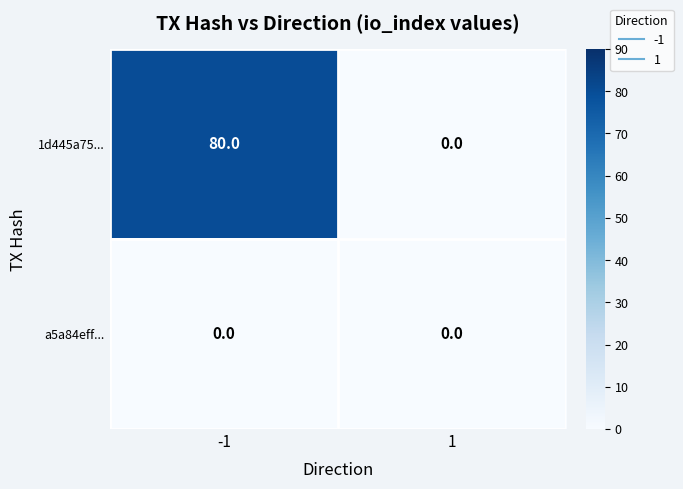

Rank the series by their average value, from lowest to highest.

a5a84eff..., 1d445a75...